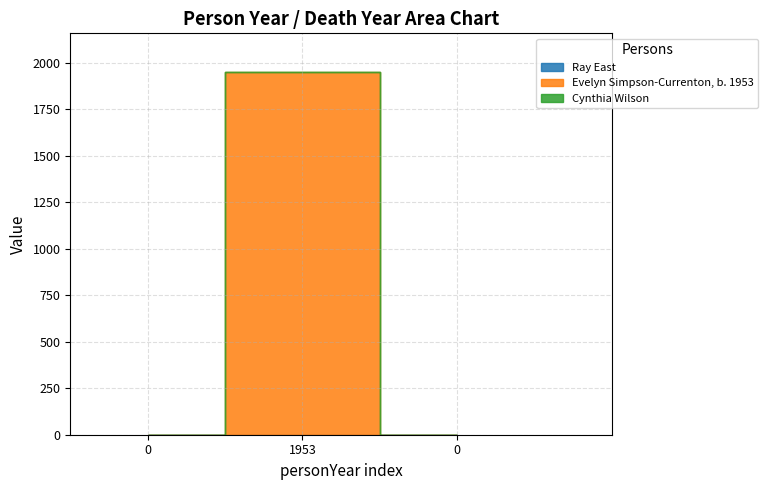

What are all the series names shown in the legend?

Ray East, Evelyn Simpson-Currenton, b. 1953, Cynthia Wilson